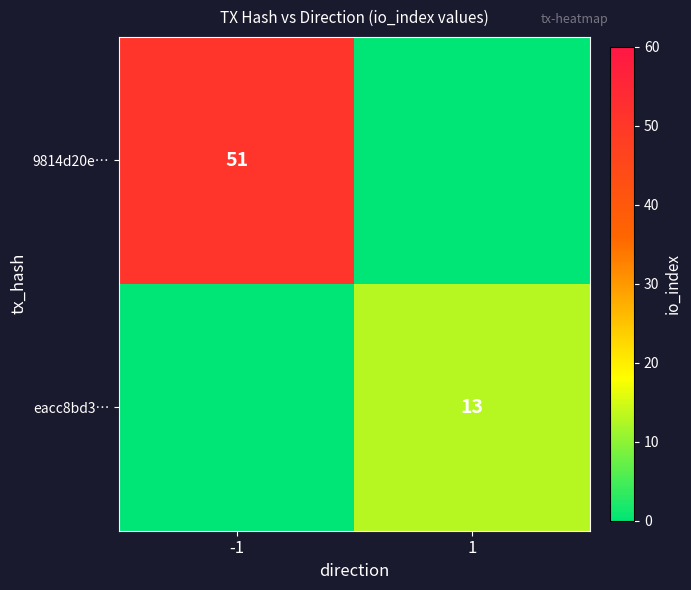

Is it true that eacc8bd3… equals 13 at 1?

True